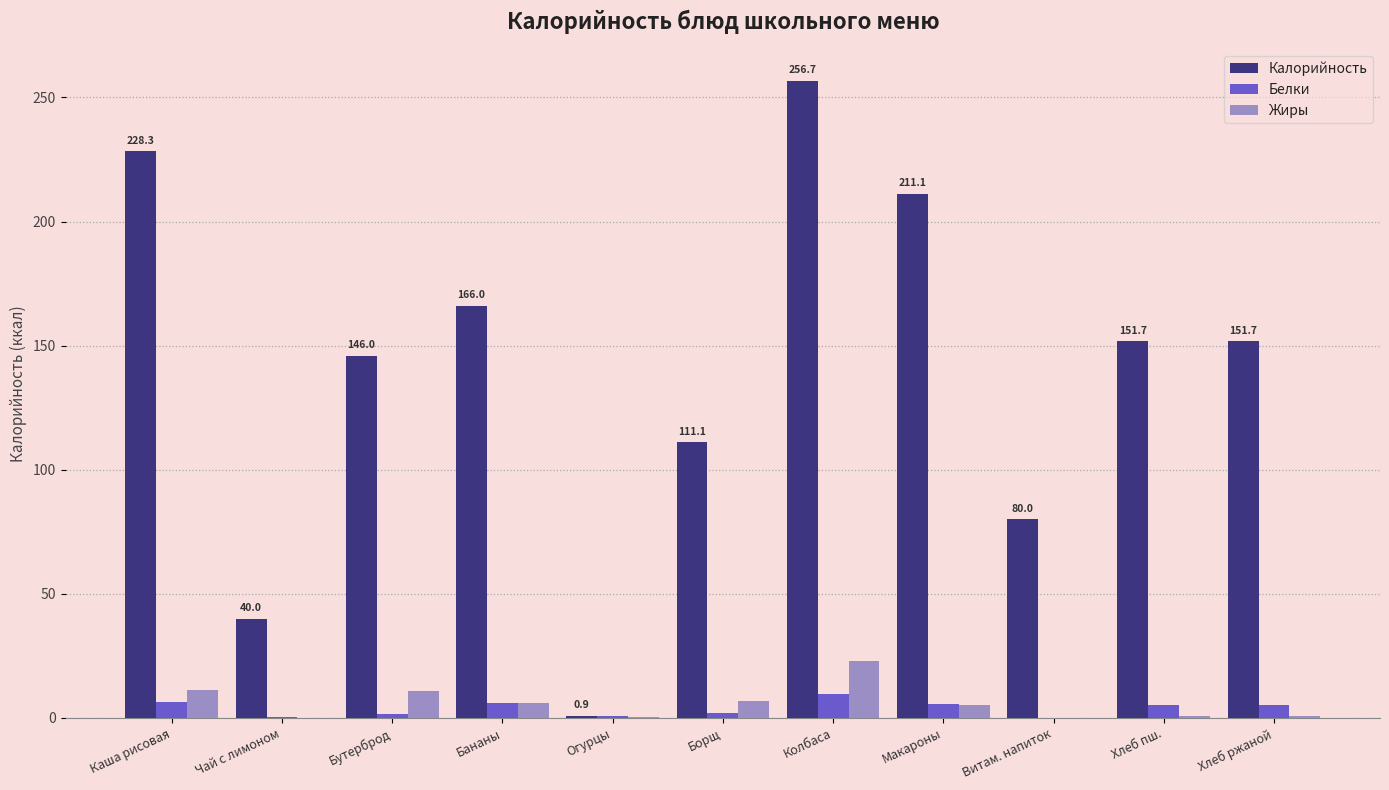

What is the average value of the Белки series?

3.9